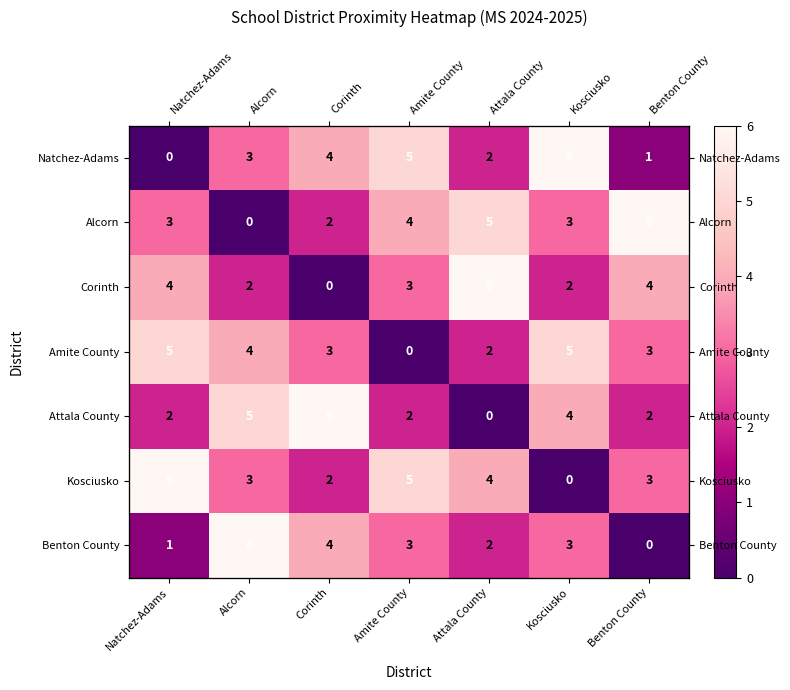

What is the difference between the maximum and minimum values in the Natchez-Adams series?

6